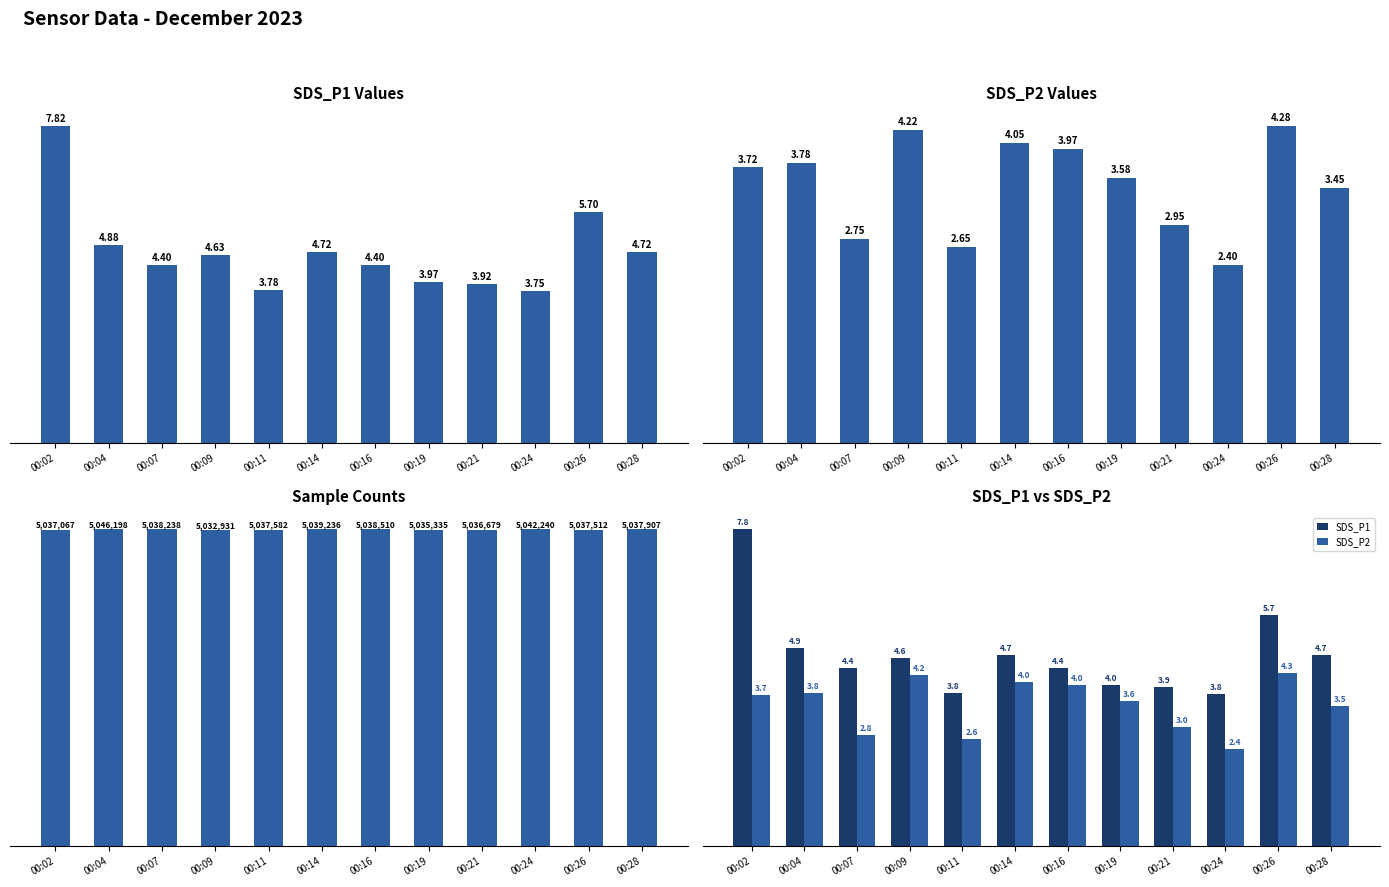

Rank the categories by SDS_P2 value from highest to lowest.

00:26, 00:09, 00:14, 00:16, 00:04, 00:02, 00:19, 00:28, 00:21, 00:07, 00:11, 00:24